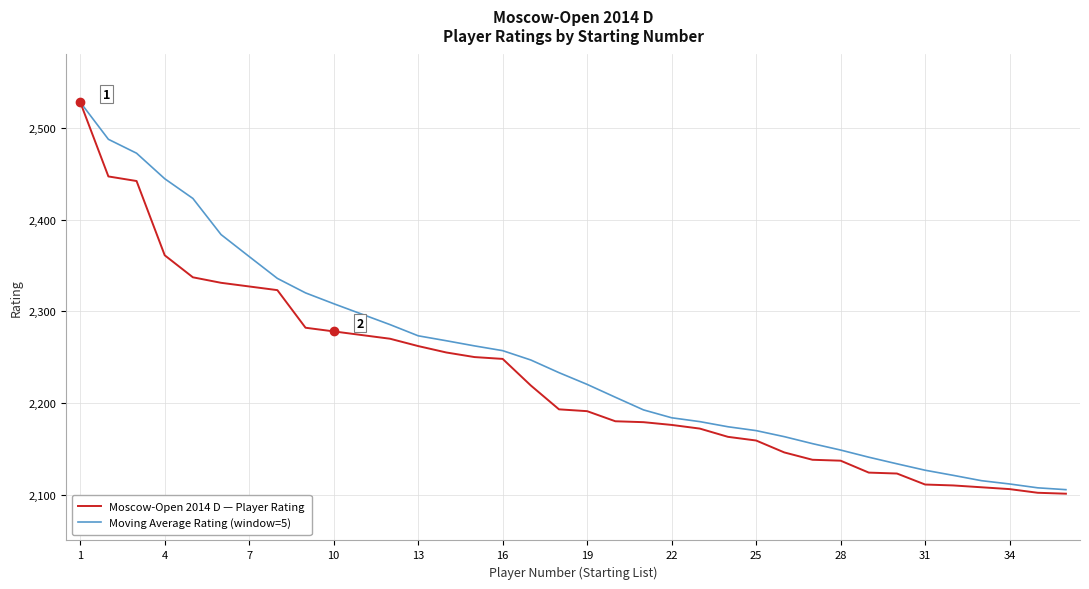

Which series has the largest total across all categories?

Moving Average Rating (window=5)